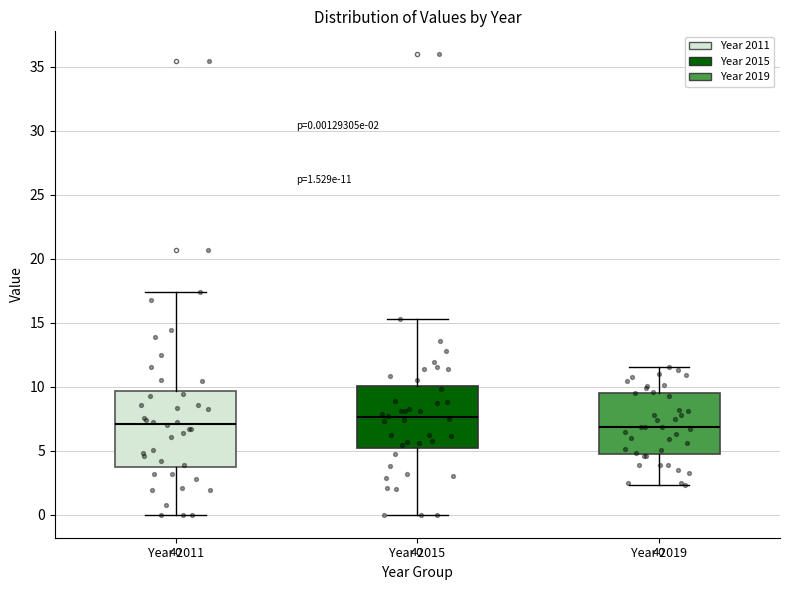

Comparing the boxes themselves (not the whiskers), which one is the tallest?

Year 2011